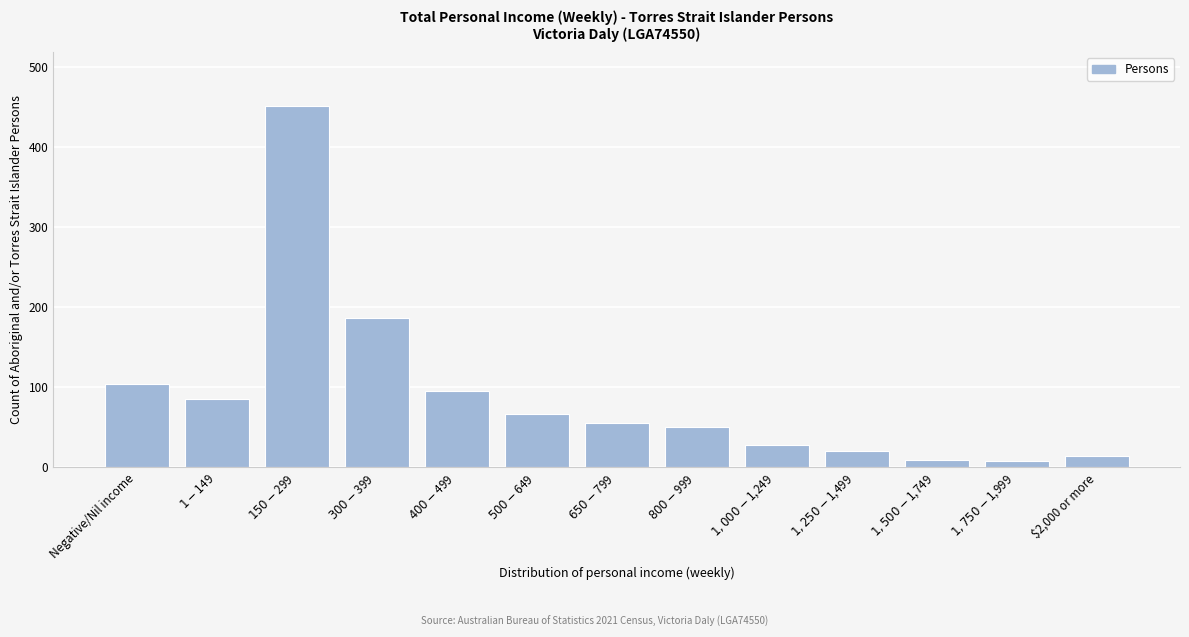

Is it true that the value at Negative/Nil income is 104?

True